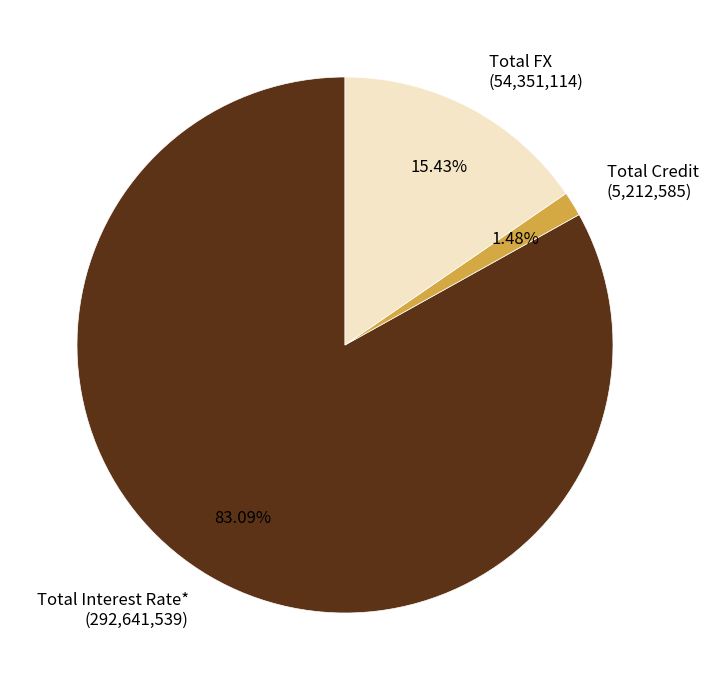

Does any single category account for the majority?

Yes